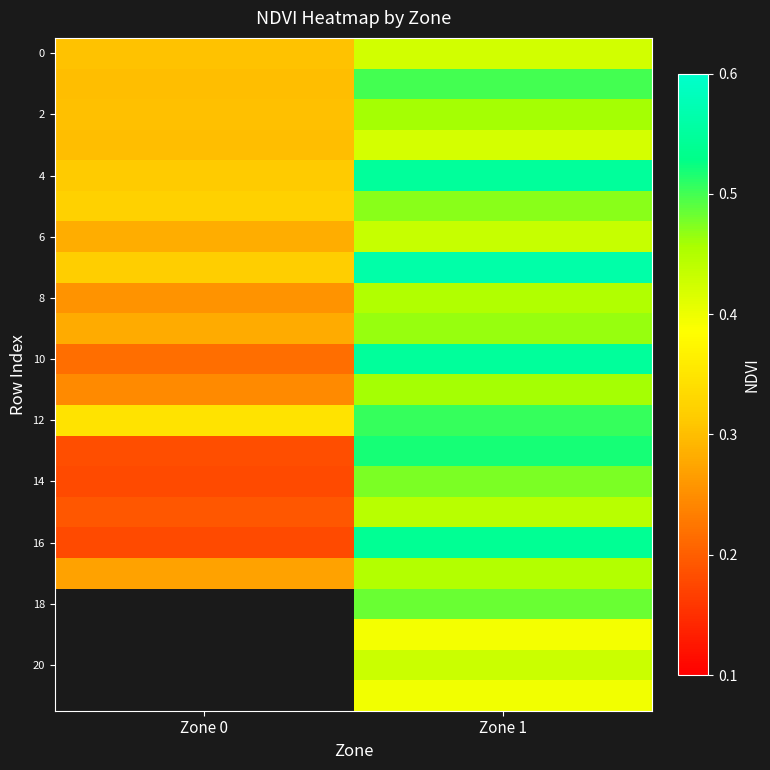

What is the total value across all series at Zone 1?

10.4